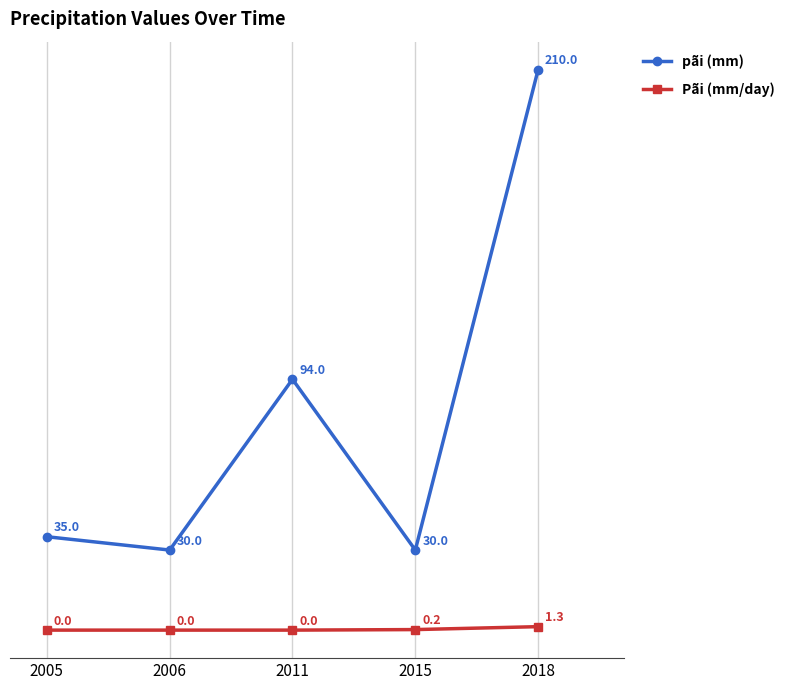

Which series has the largest total across all categories?

pãi (mm)